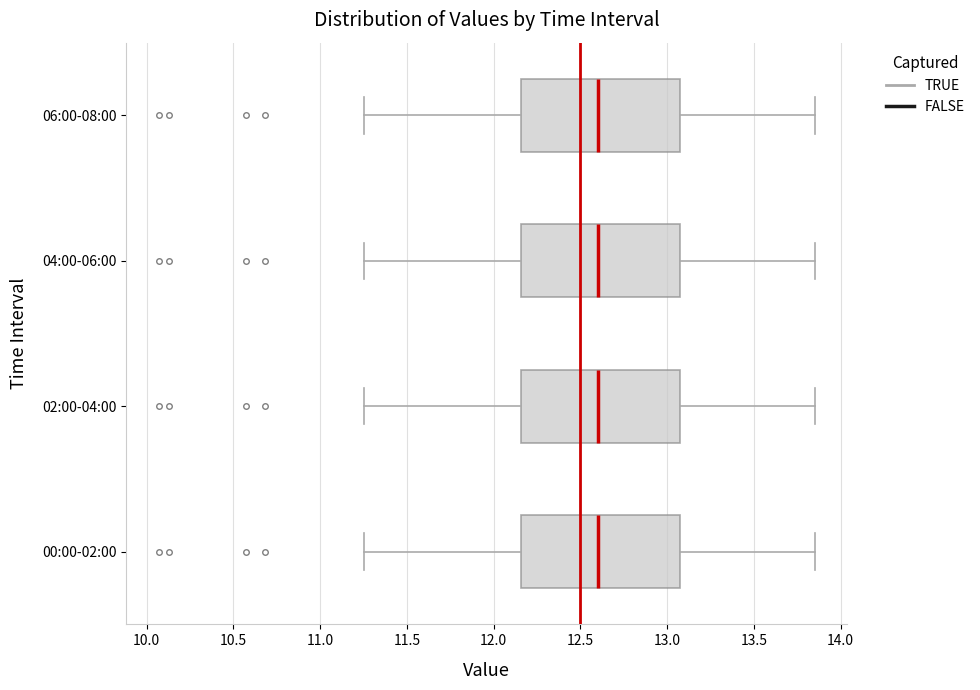

Reading bottom to top, read every box against the x-axis: the position of its median line, the range the box covers, and the ends of its whiskers. The values are not printed on the chart, so give them approximately, as read against the axis.

00:00-02:00: median 12.60, box 12.15 to 13.10, whiskers 11.25 to 13.85
02:00-04:00: median 12.60, box 12.15 to 13.10, whiskers 11.25 to 13.85
04:00-06:00: median 12.60, box 12.15 to 13.10, whiskers 11.25 to 13.85
06:00-08:00: median 12.60, box 12.15 to 13.10, whiskers 11.25 to 13.85